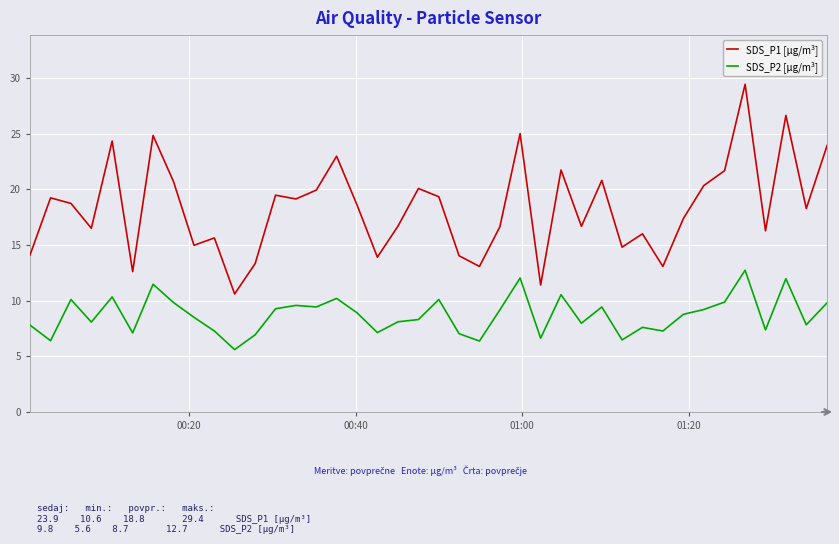

True or false: SDS_P2 [µg/m³] and SDS_P1 [µg/m³] intersect in this chart.

False